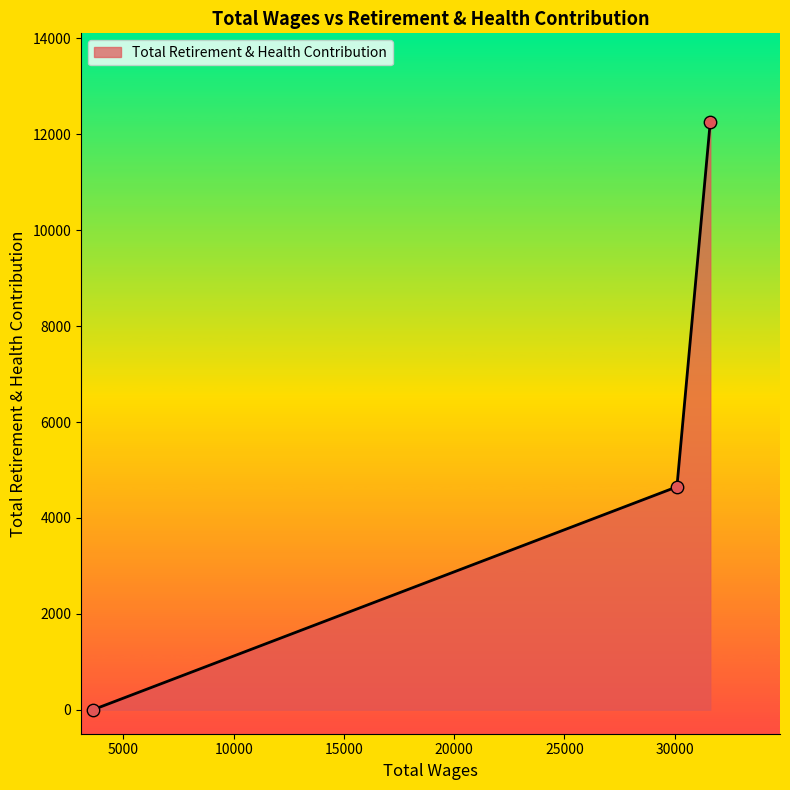

What is the greatest value displayed?

12266